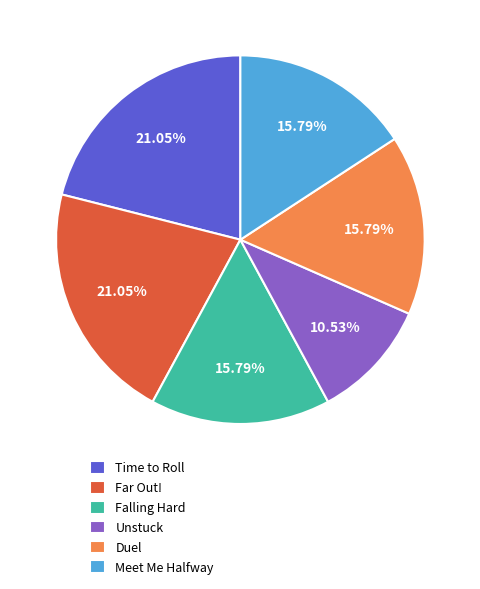

What is the smallest slice in the pie chart?

Unstuck